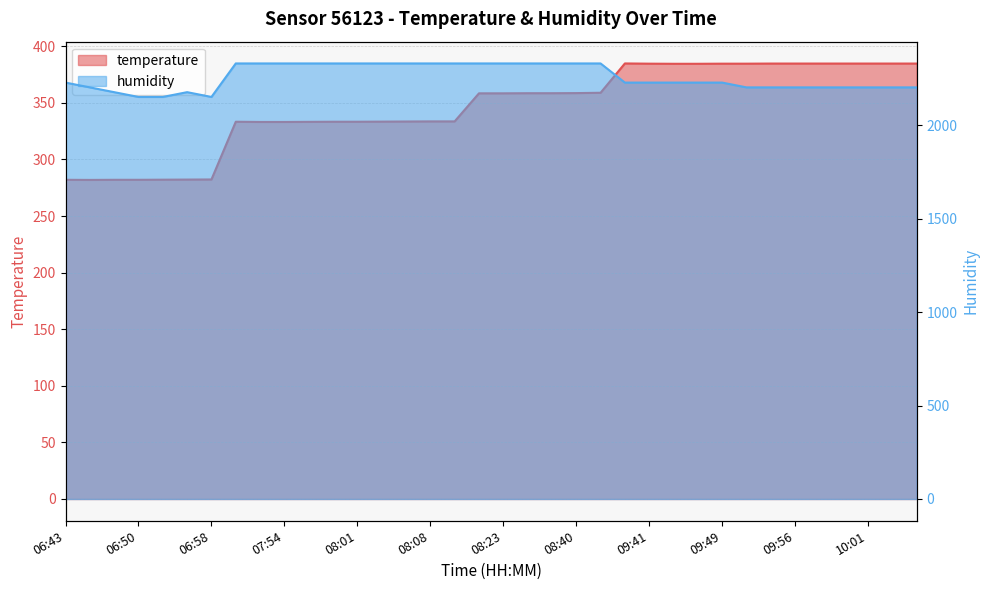

At which label is humidity closest to 2240?

06:43